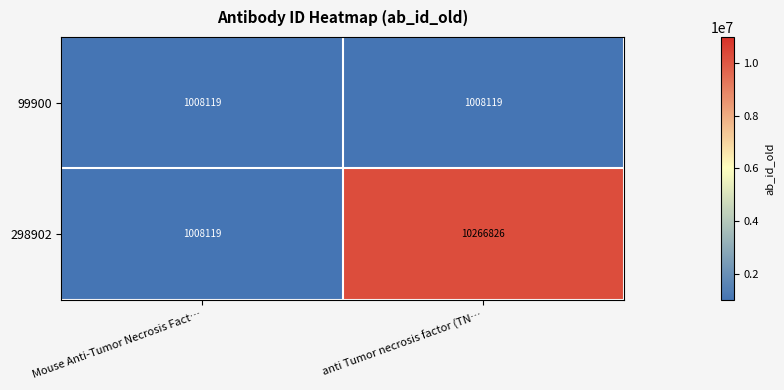

What is the sum of all 99900 values?

2016238